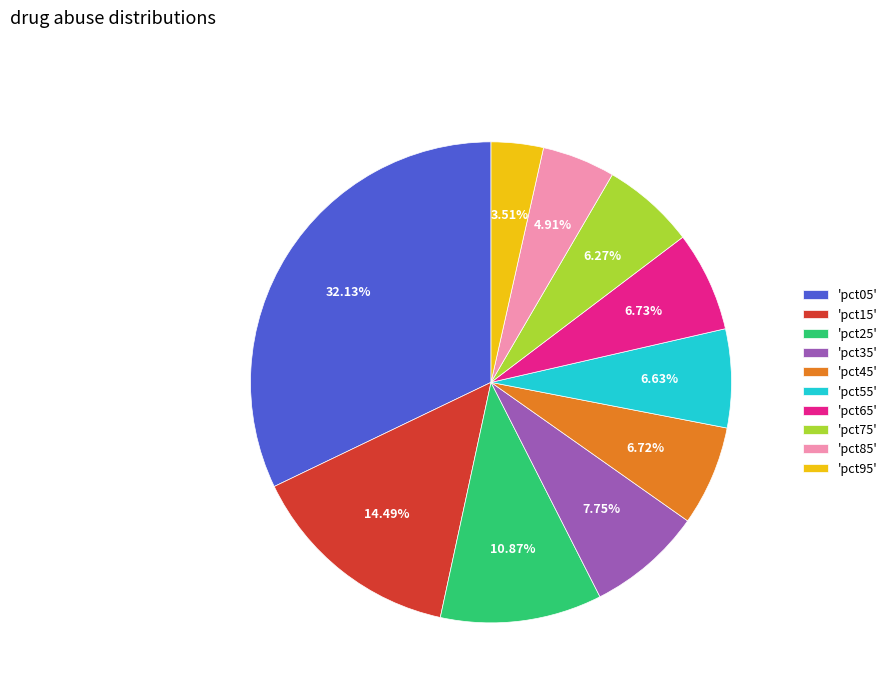

Between 'pct95' and 'pct75', which is larger?

'pct75'